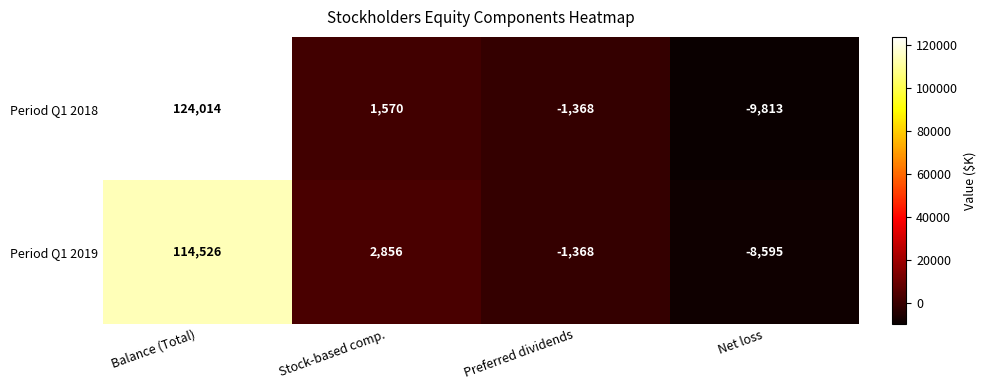

Where does the Period Q1 2018 series first go above 1570?

Balance (Total)